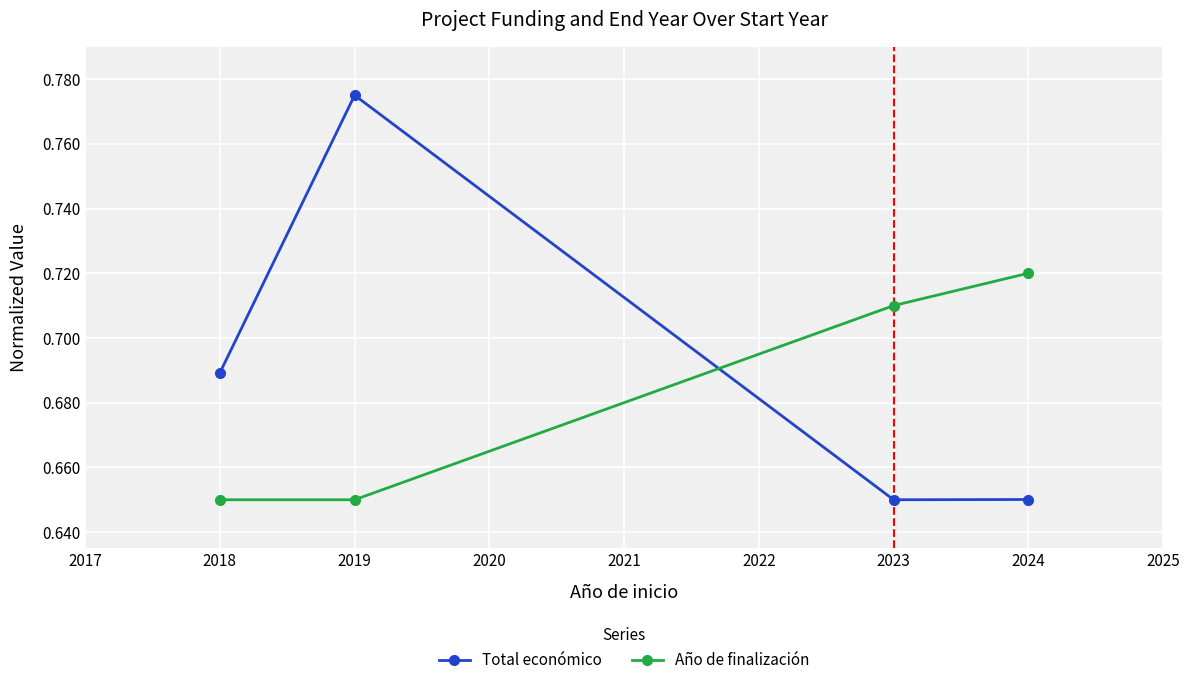

Which series has the largest range (max minus min)?

Total económico